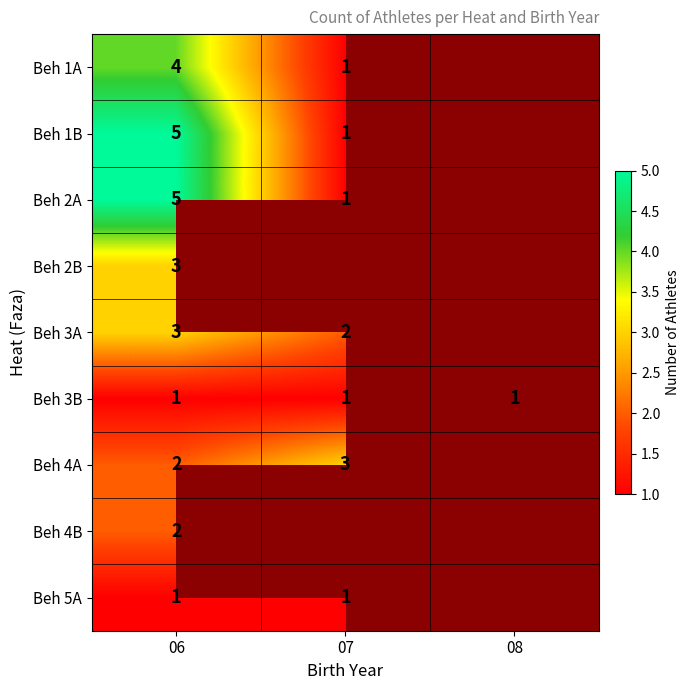

What is the smallest value displayed?

1.0